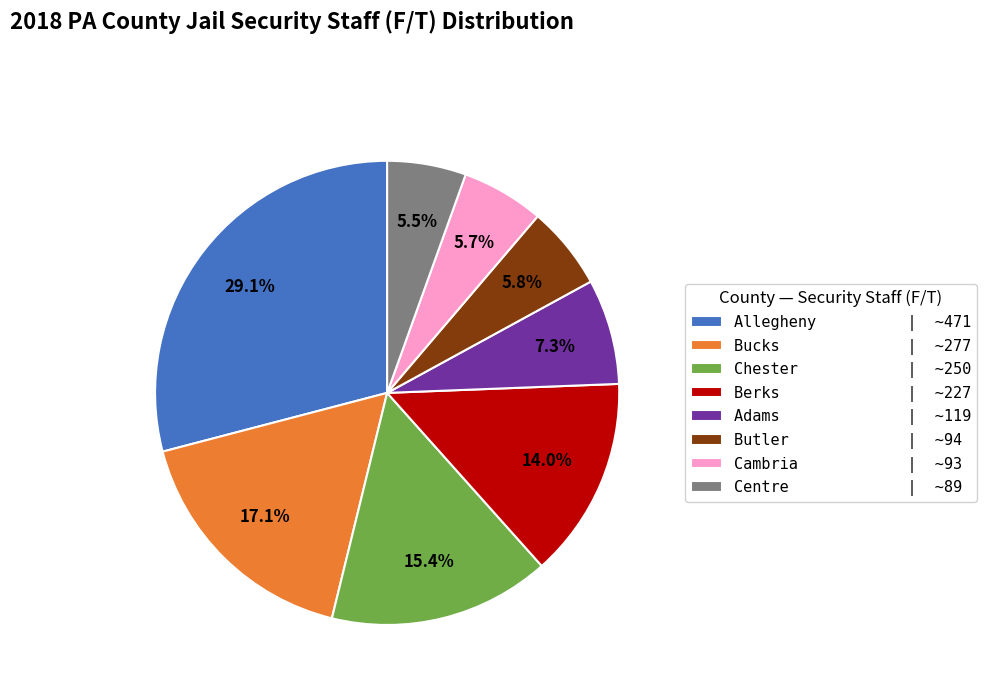

What is the total percentage of Cambria | ~93 and Bucks | ~277?

22.8%